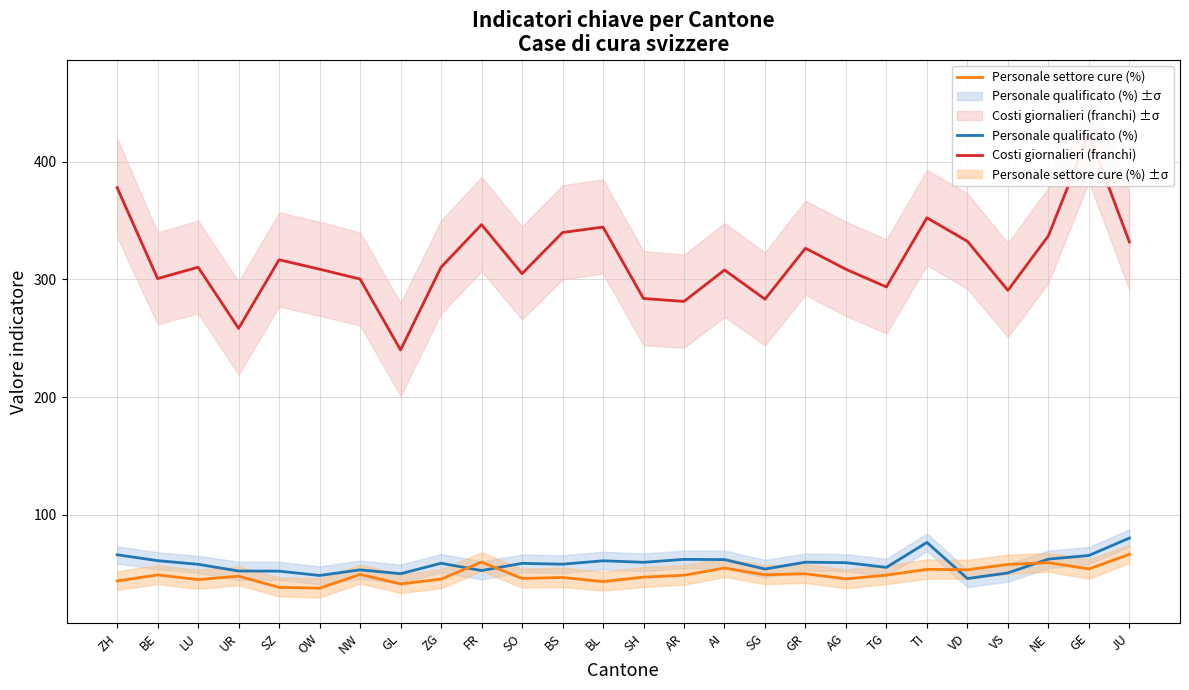

Where does the Personale qualificato (%) series first go above 58?

ZH